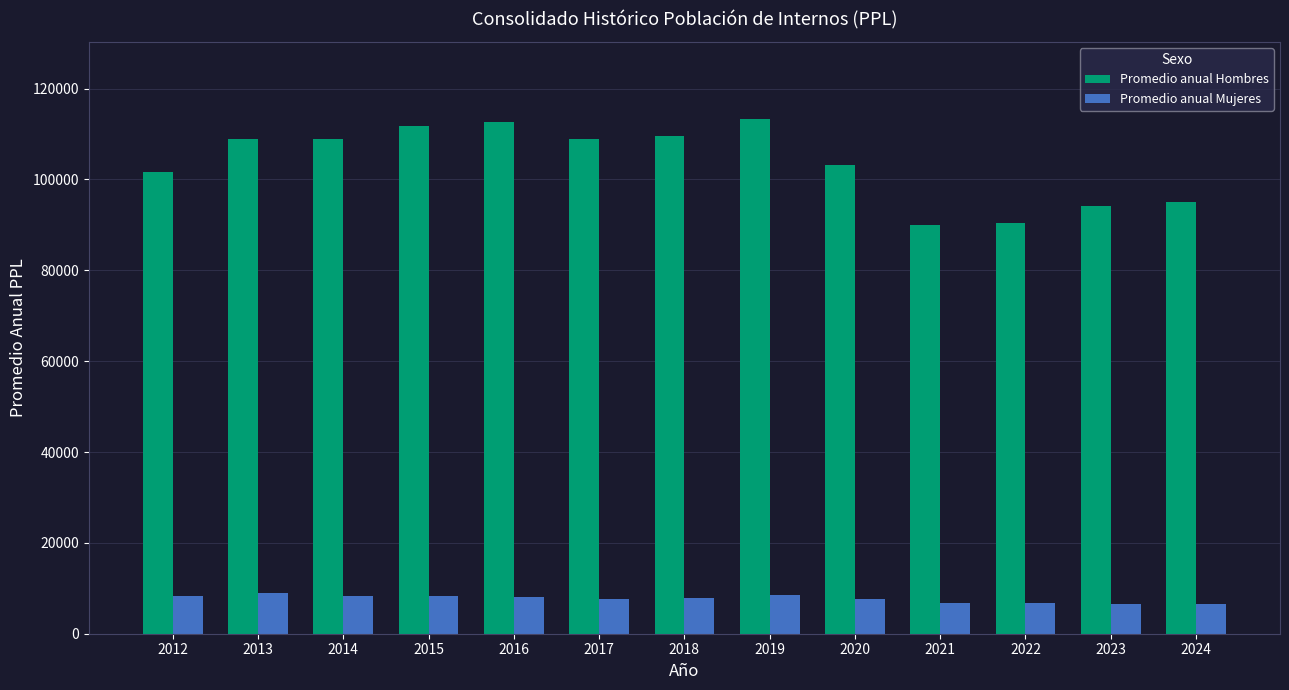

Where is Promedio anual Hombres nearest to the value 101655?

2012